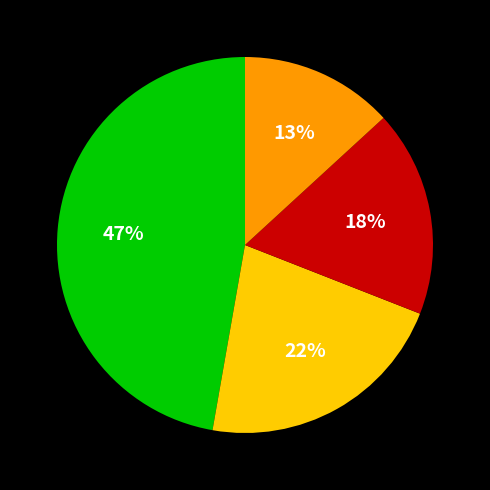

Does any single category account for the majority?

No